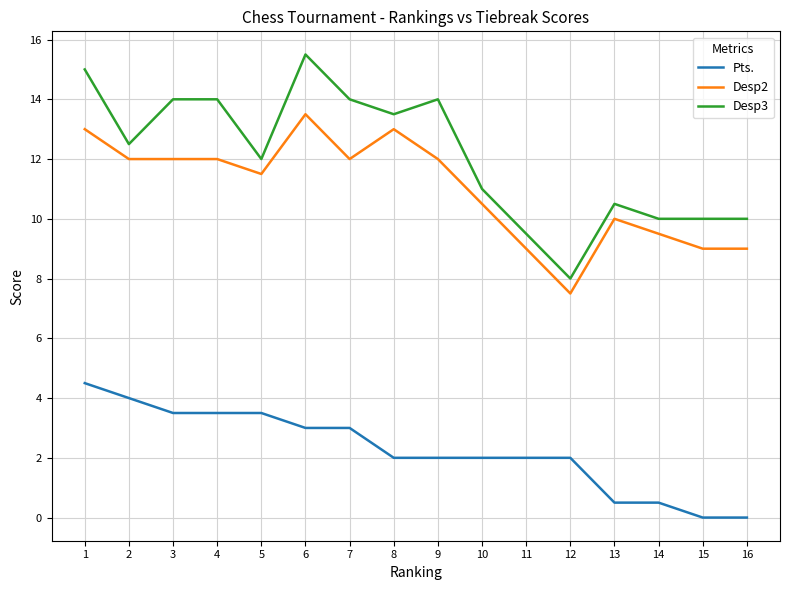

Reading right to left, what are all the values shown in this chart?

Pts.: 0.0	0.0	0.5	0.5	2.0	2.0	2.0	2.0	2.0	3.0	3.0	3.5	3.5	3.5	4.0	4.5
Desp2: 9.0	9.0	9.5	10.0	7.5	9.0	10.5	12.0	13.0	12.0	13.5	11.5	12.0	12.0	12.0	13.0
Desp3: 10.0	10.0	10.0	10.5	8.0	9.5	11.0	14.0	13.5	14.0	15.5	12.0	14.0	14.0	12.5	15.0